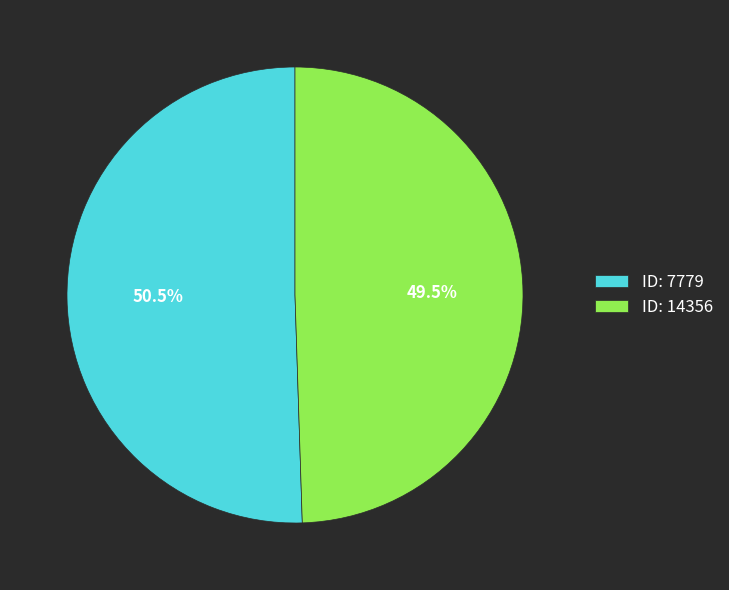

Approximately how many times larger is the value at ID: 7779 compared to ID: 14356?

1.0